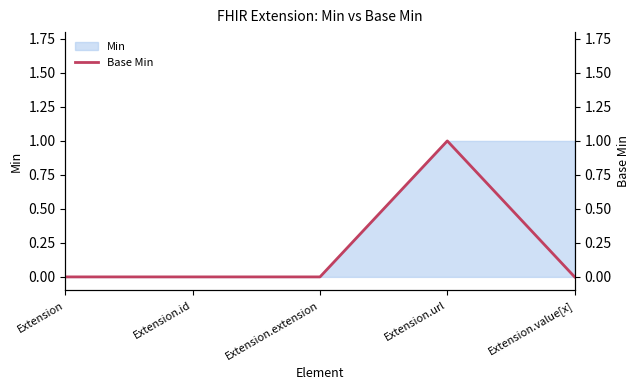

The value of Min at Extension.url is 2. True or false?

False